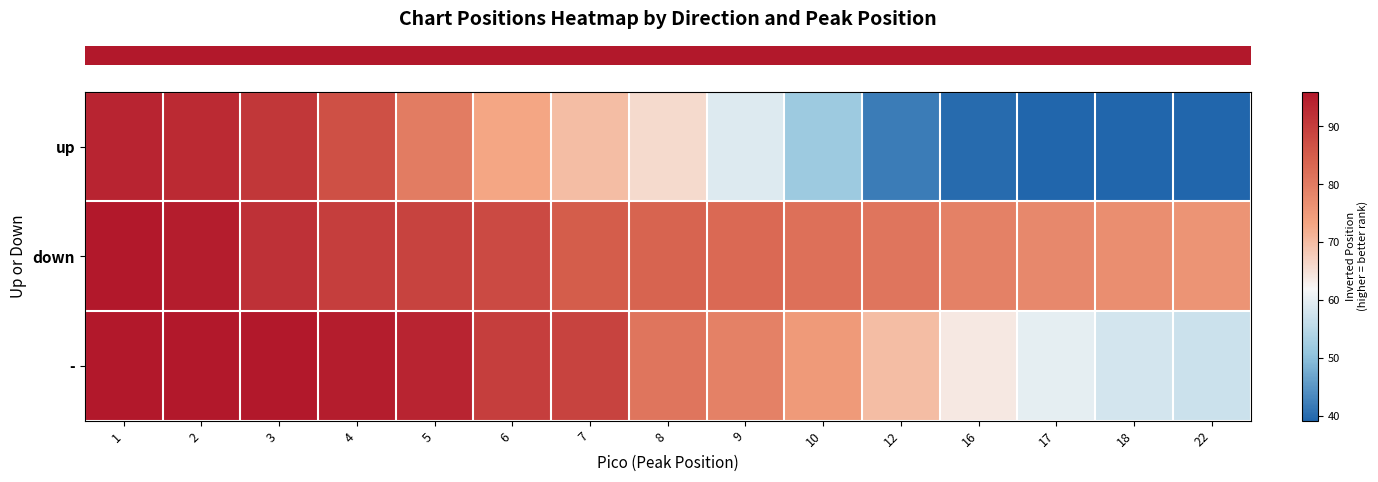

At which category does the chart reach its peak across all series?

1